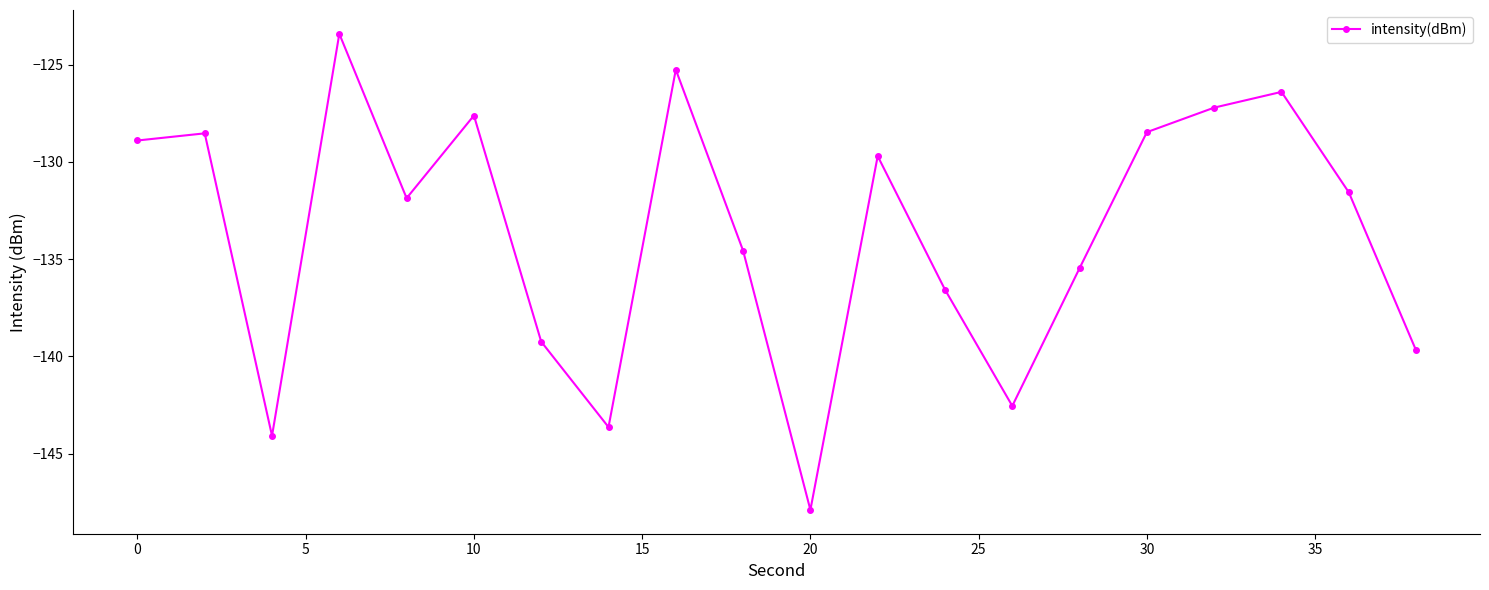

What is the maximum value shown in the chart?

-123.4